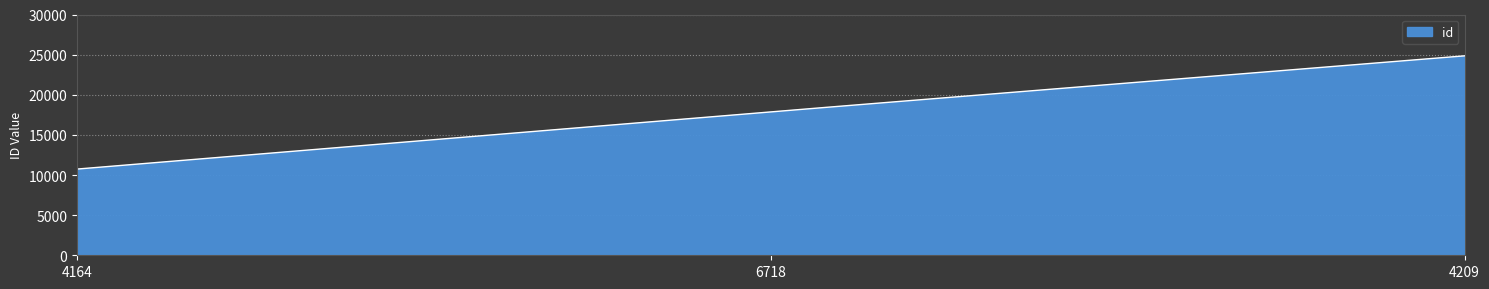

What is the minimum value shown in the chart?

10741.0